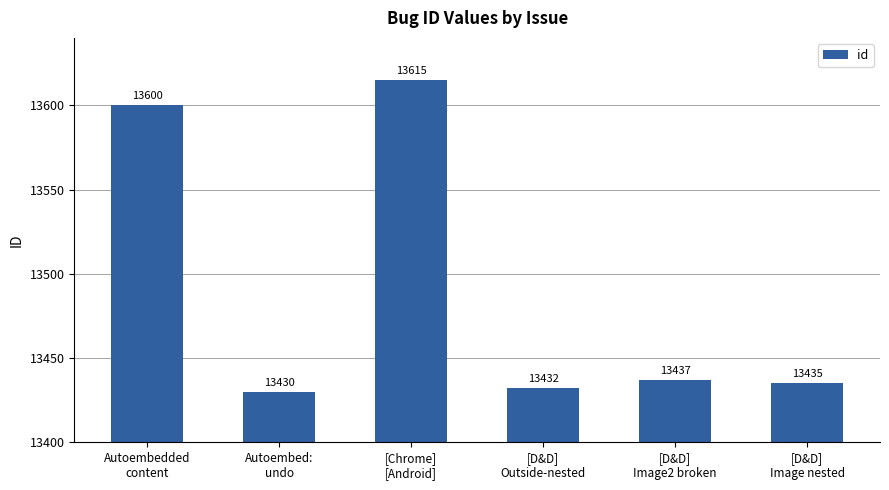

Where does the data first go above 13437?

Autoembedded
content